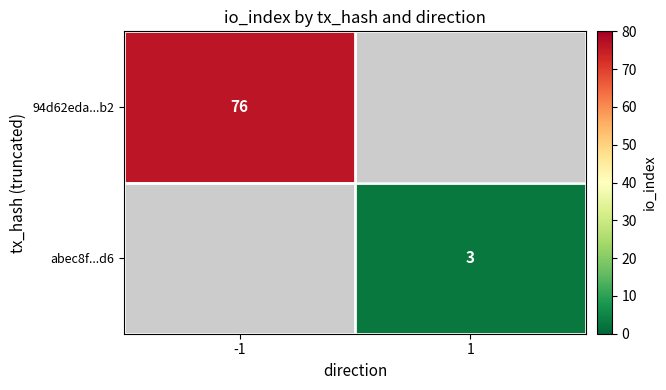

True or false: abec8f...d6 has a value of 4 at 1.

False